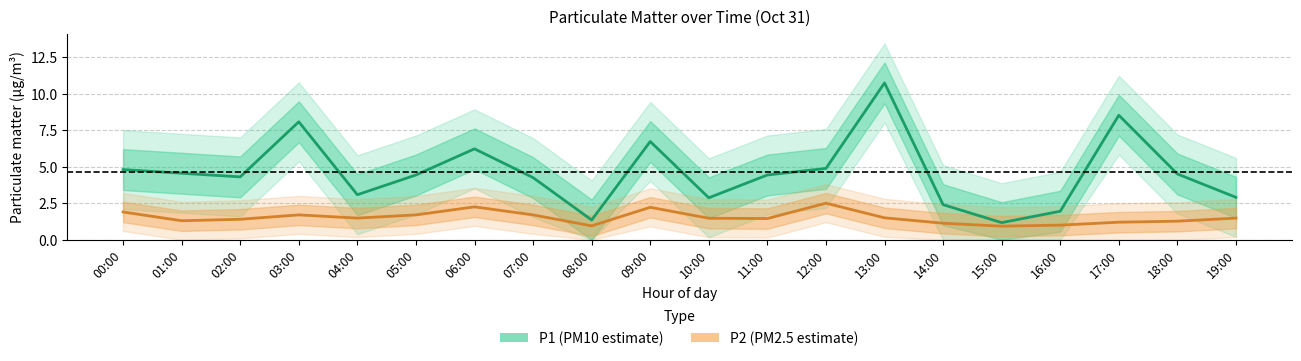

Between 02:00 and 10:00, which is larger?

02:00